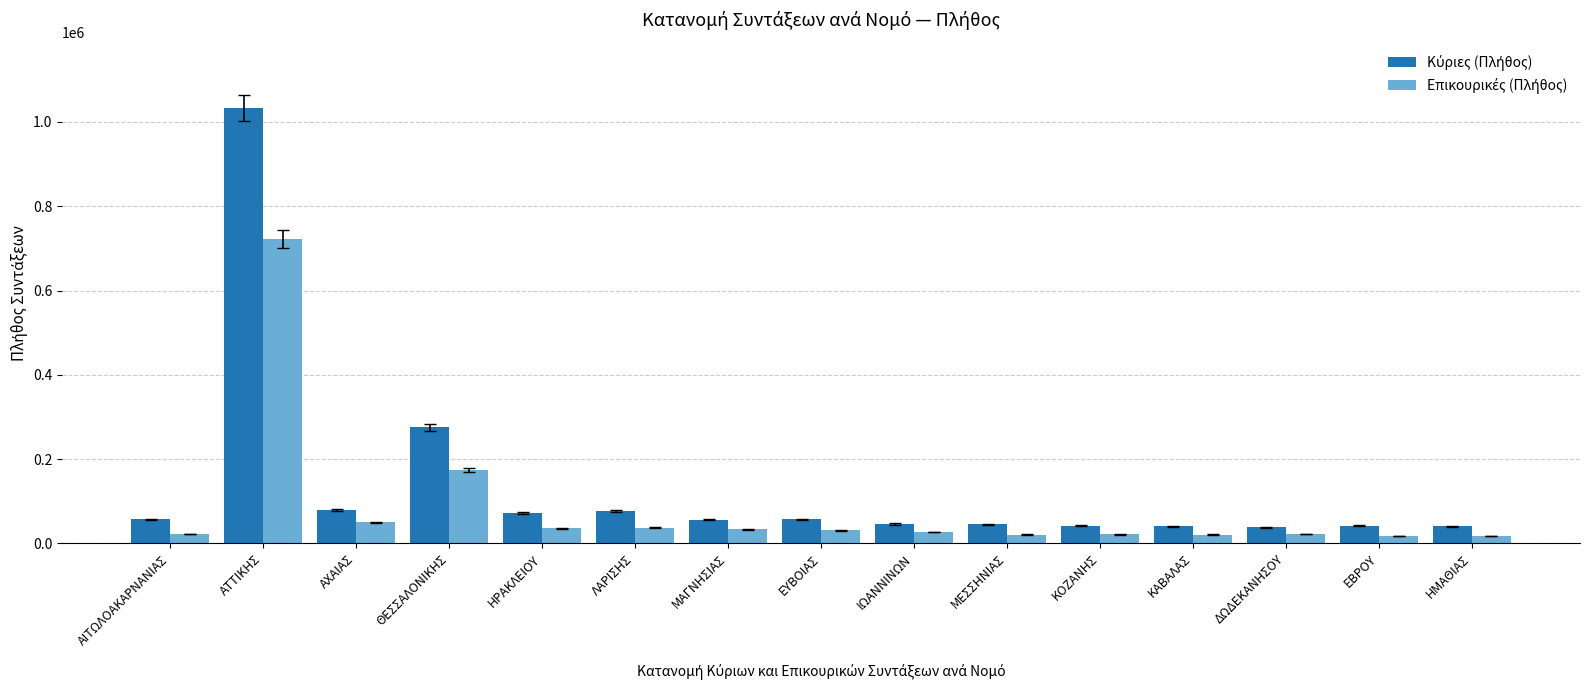

What is the difference between the highest and lowest values at ΚΑΒΑΛΑΣ?

20049